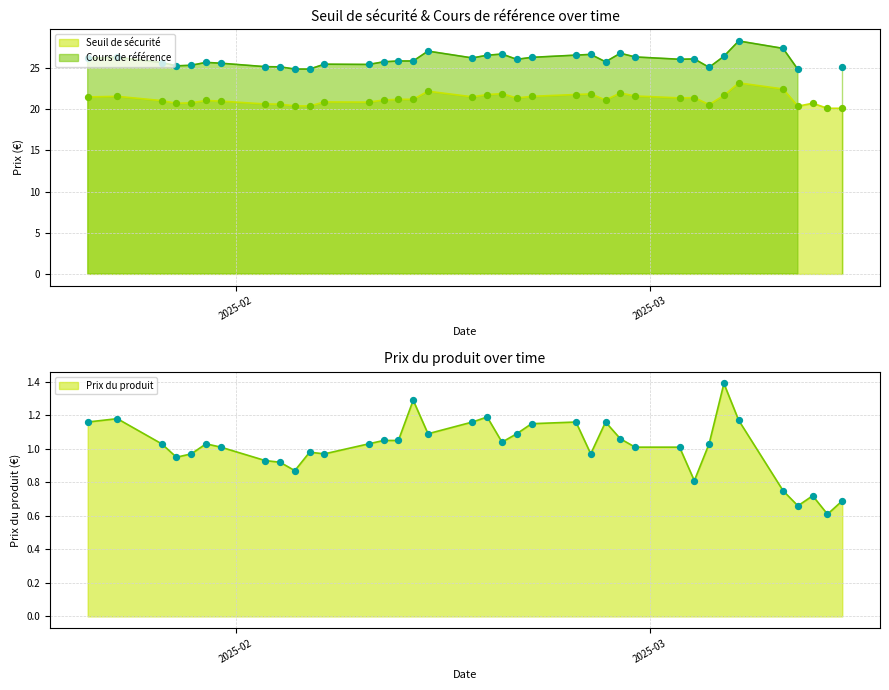

What is the total value across all series at 2025-02-04?

46.7